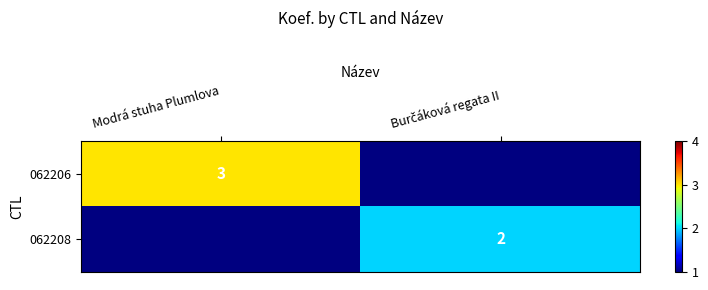

The 062208 series shows 2.0 at Burčáková regata II. True or false?

True